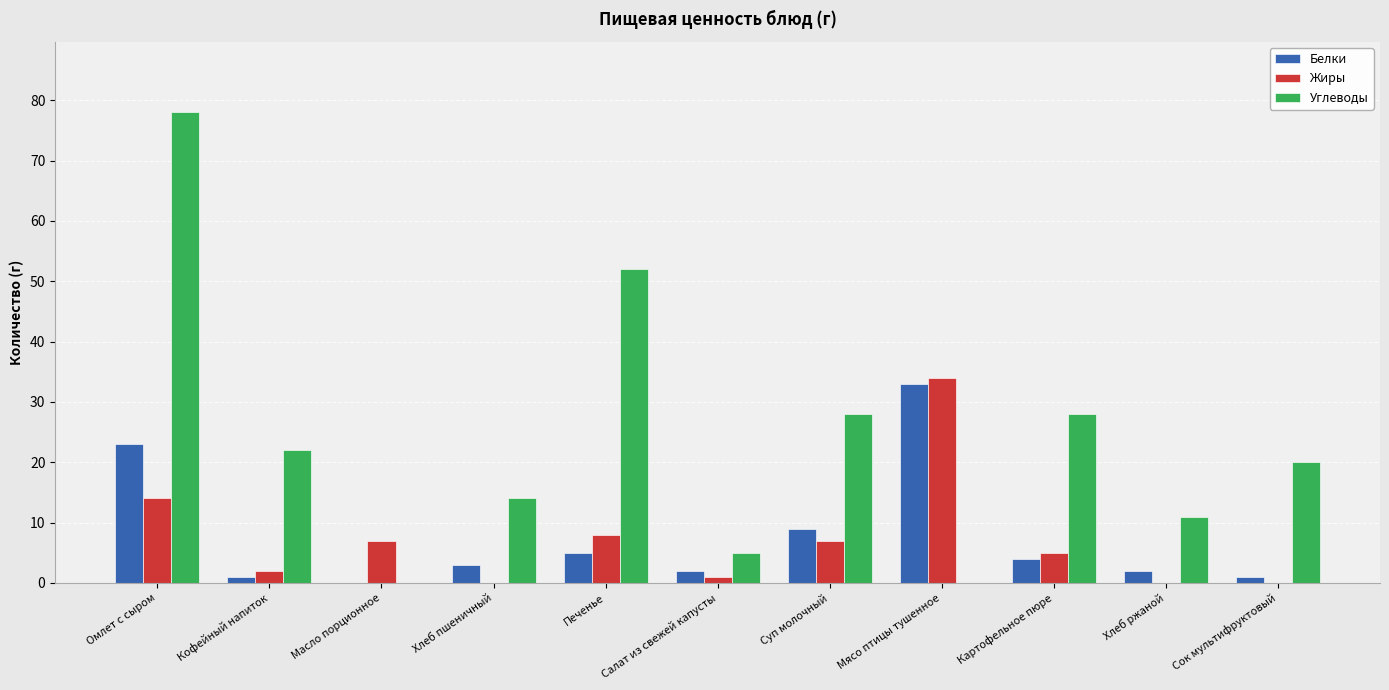

Is it true that Углеводы equals 11 at Хлеб ржаной?

True